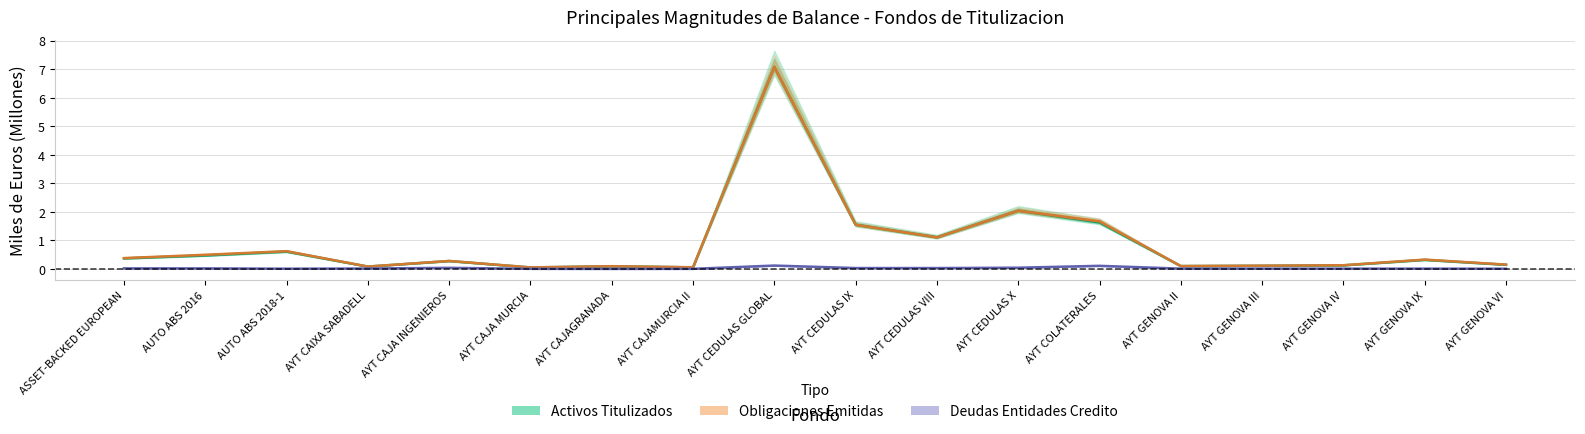

Reading left to right, transcribe all the data shown in this chart.

Activos Titulizados: 0.4	0.5	0.6	0.1	0.3	0.1	0.1	0.1	7.1	1.5	1.1	2.0	1.6	0.1	0.1	0.1	0.3	0.1
Obligaciones Emitidas: 0.4	0.5	0.6	0.1	0.3	0.1	0.1	0.1	7.1	1.5	1.1	2.0	1.7	0.1	0.1	0.1	0.3	0.1
Deudas Entidades Credito: 0.0	0.0	0.0	0.0	0.0	0.0	0.0	0.0	0.1	0.0	0.0	0.0	0.1	0.0	0.0	0.0	0.0	0.0